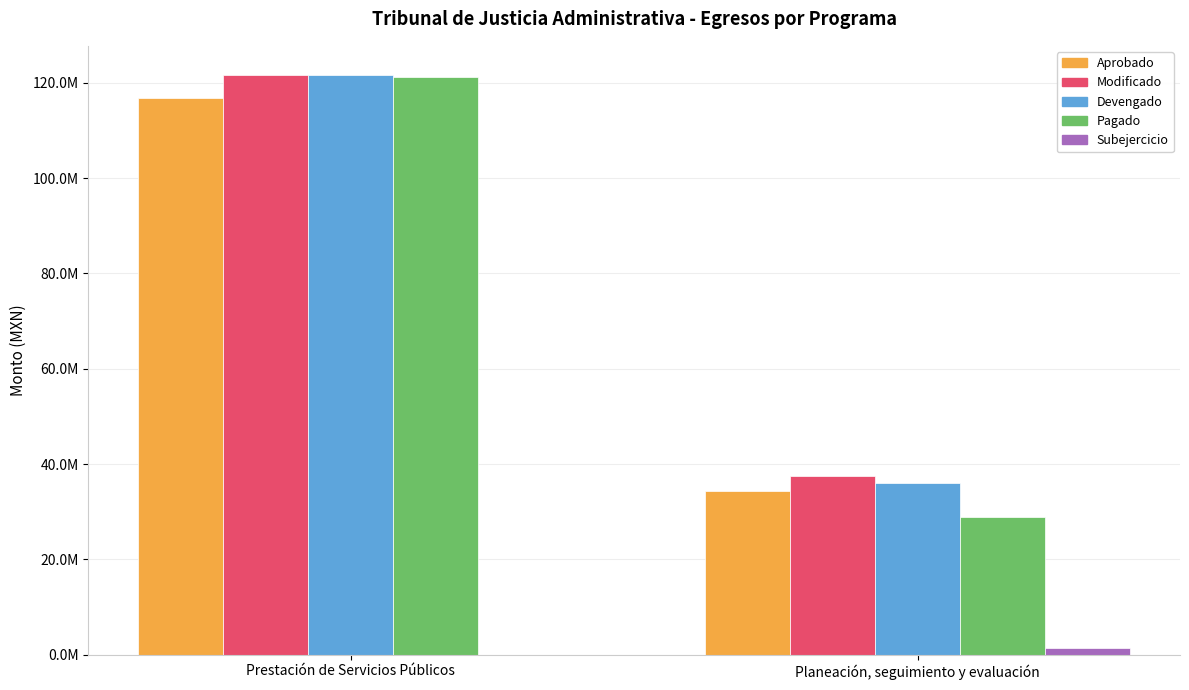

Are the bars grouped side by side (vs. stacked)?

Yes